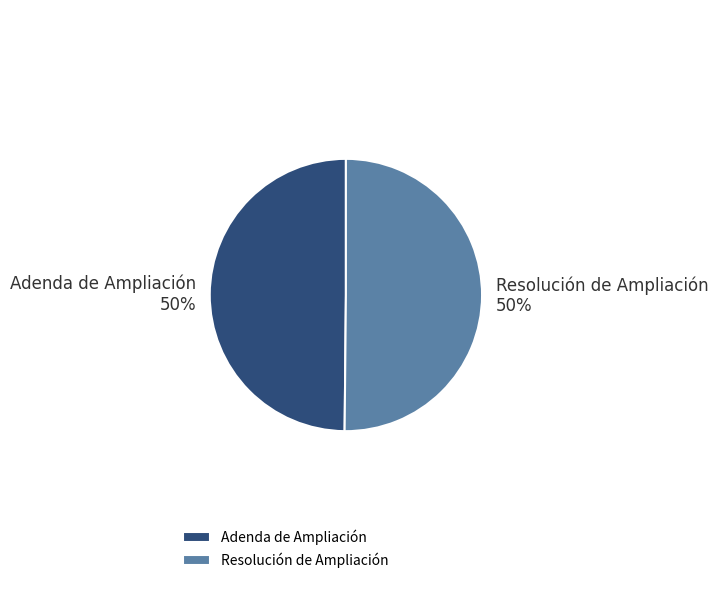

To the nearest percent, what is the combined percentage of Resolución de Ampliación and Adenda de Ampliación?

100%